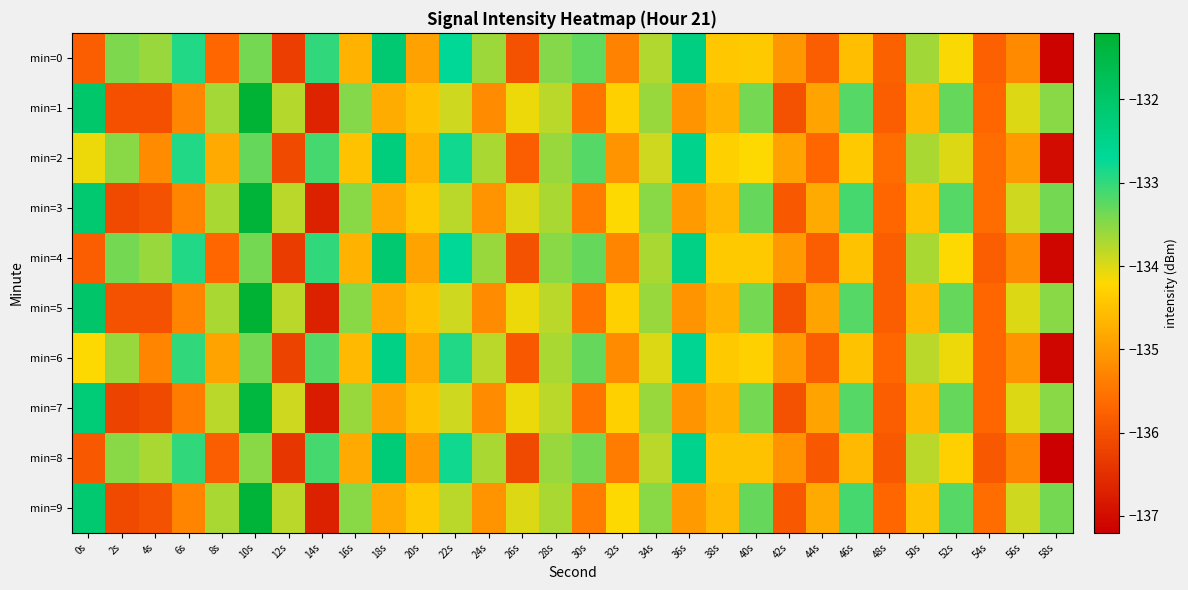

List the series in order of their peak value, lowest first.

min=6, min=2, min=8, min=0, min=4, min=7, min=3, min=9, min=1, min=5